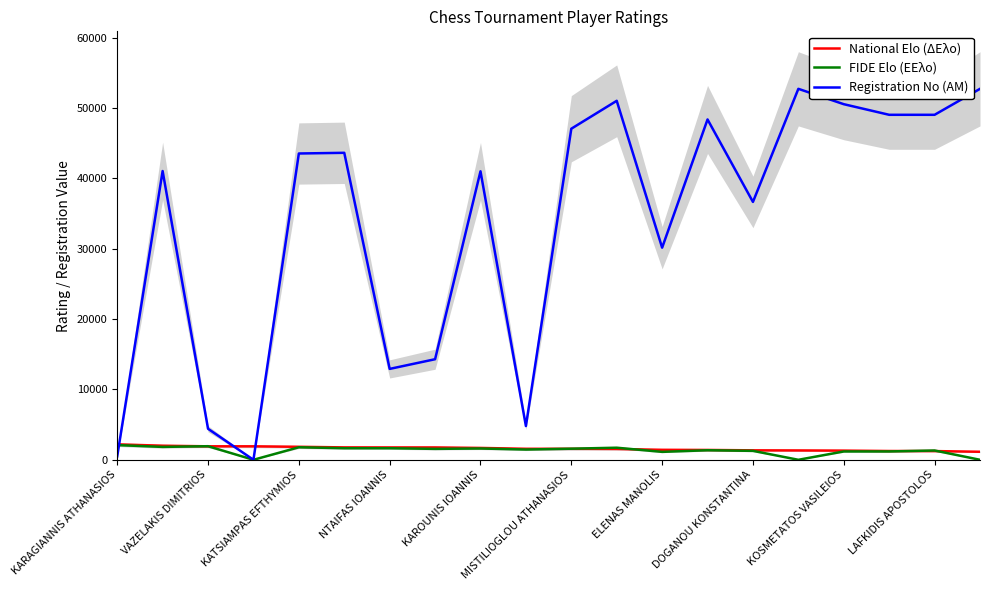

Is it true that Registration No (ΑΜ) equals 30142 at ELENAS MANOLIS?

True